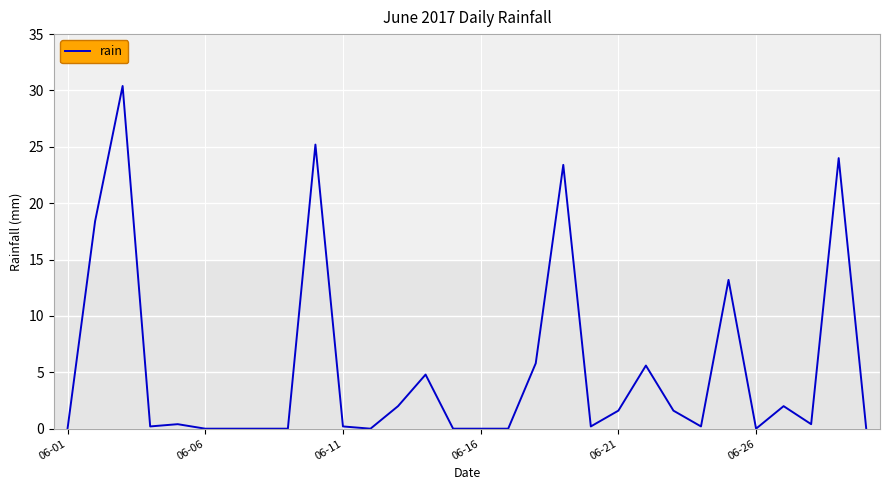

What is the greatest value displayed?

30.4